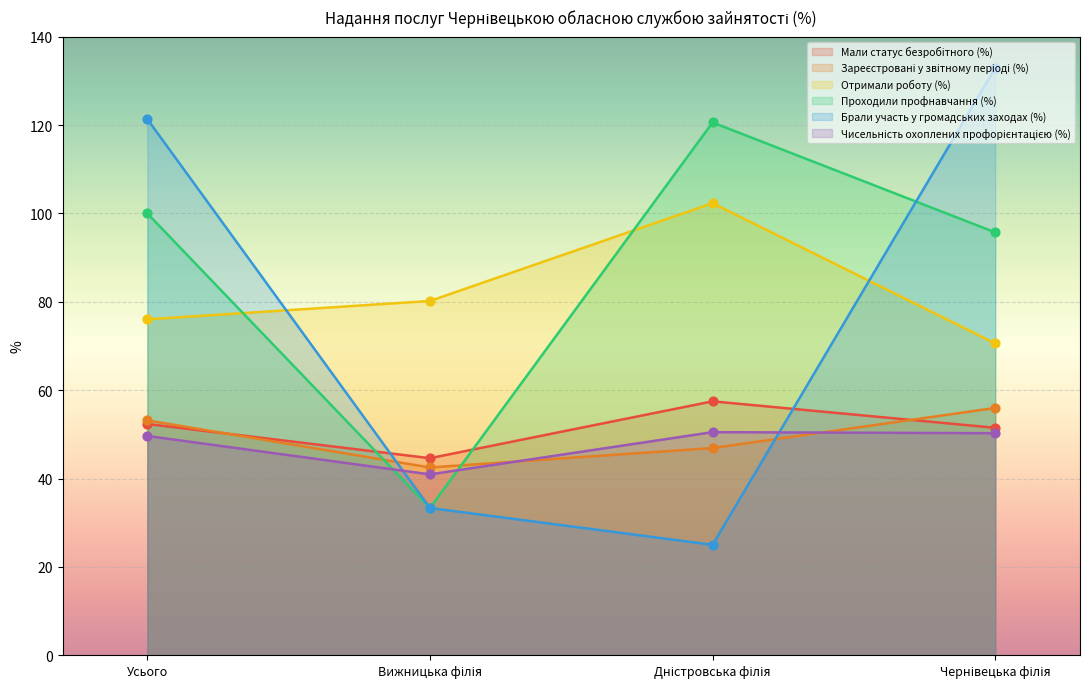

What are all the series names shown in the legend?

Мали статус безробітного (%), Зареєстровані у звітному періоді (%), Отримали роботу (%), Проходили профнавчання (%), Брали участь у громадських заходах (%), Чисельність охоплених профорієнтацією (%)